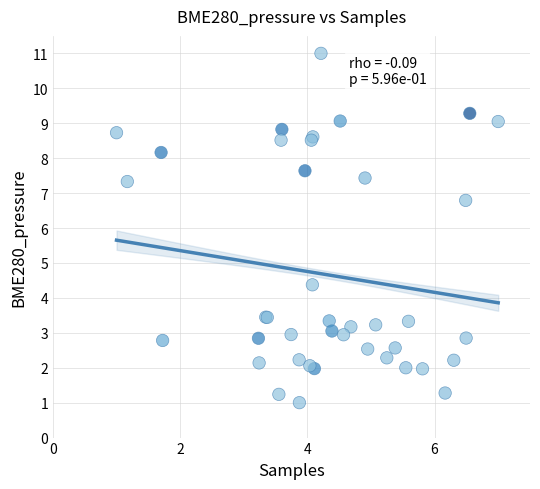

What Y value in the scatter plot is closest to 6?

6.8